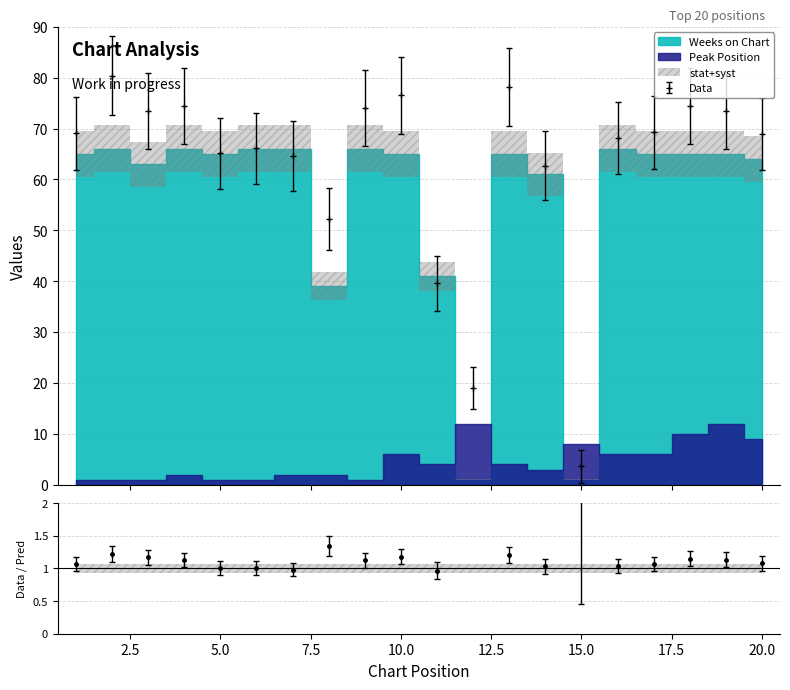

Where is Weeks on Chart nearest to the value 33?

8